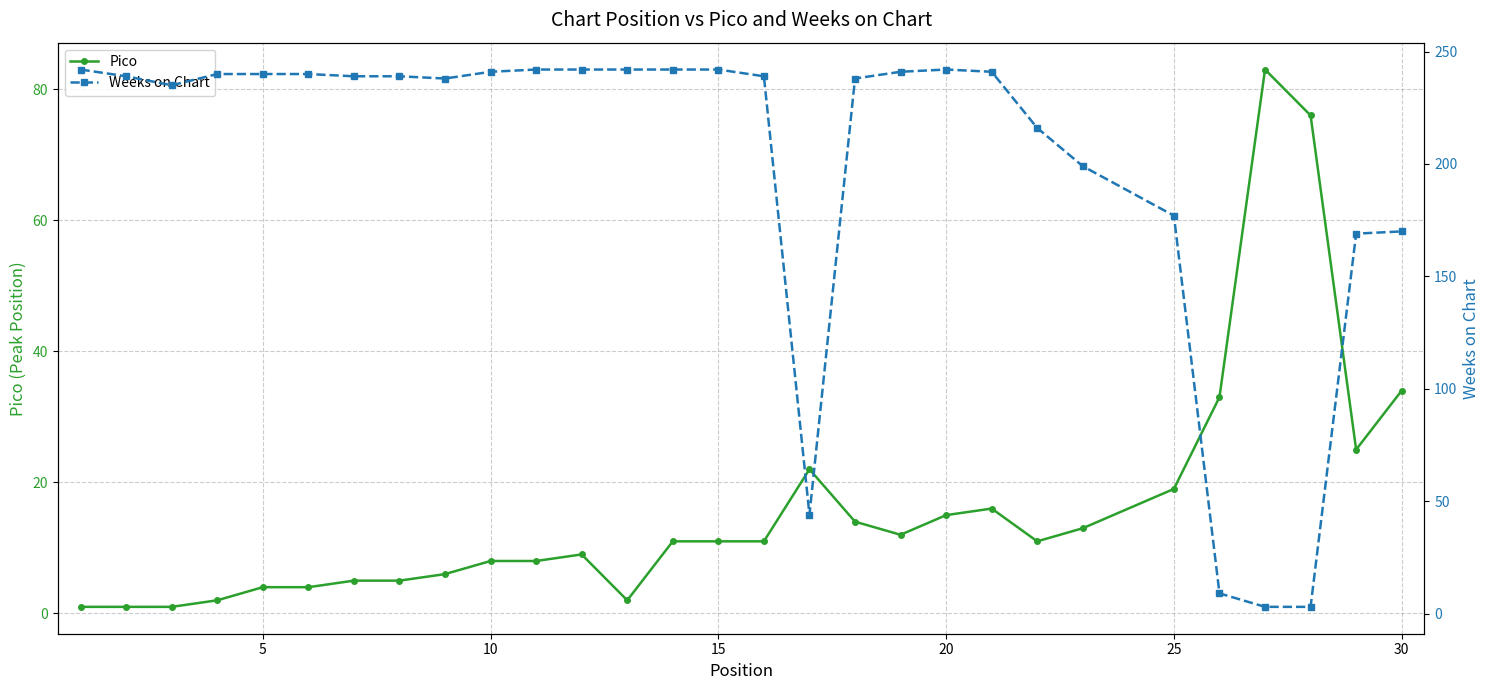

The value of Pico at 30 is 23. True or false?

False